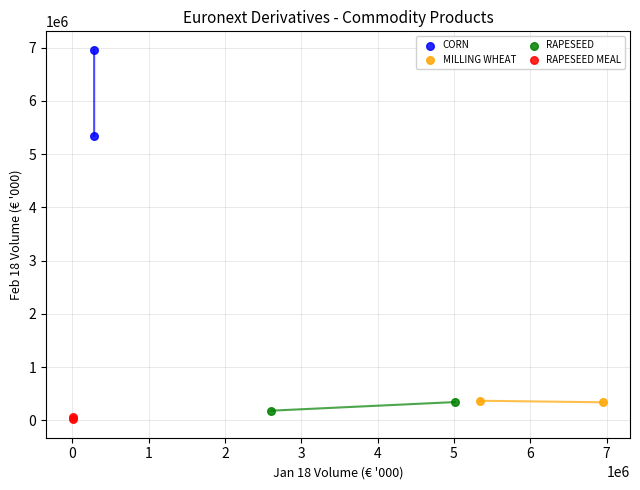

Which series contains the highest Y value?

CORN